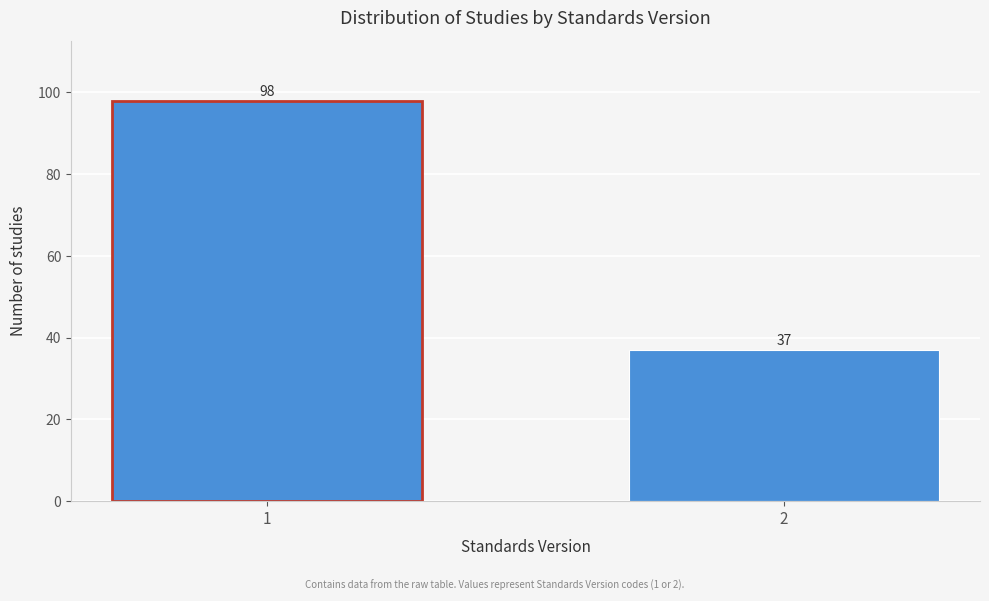

Reading left to right, list all the values displayed in this chart.

98	37